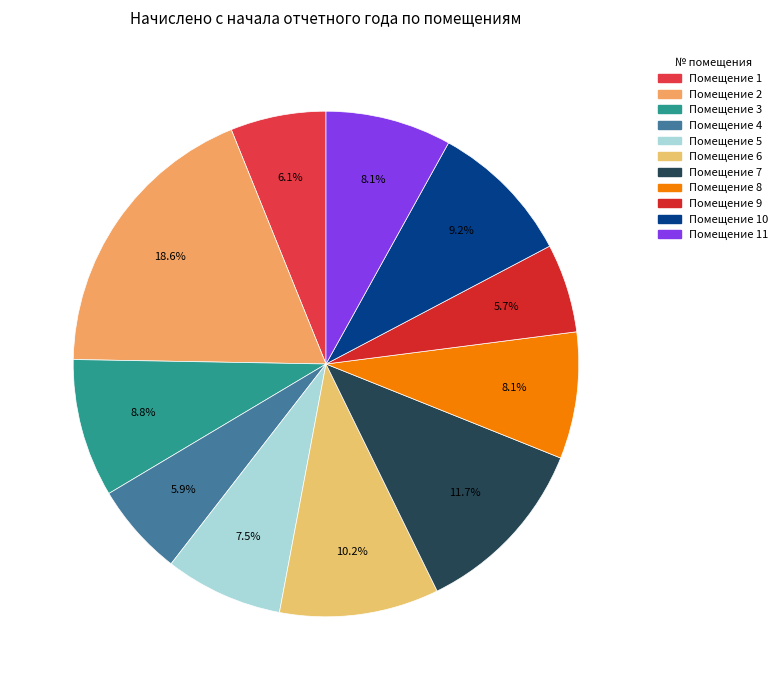

Which category has the biggest portion of the pie?

2